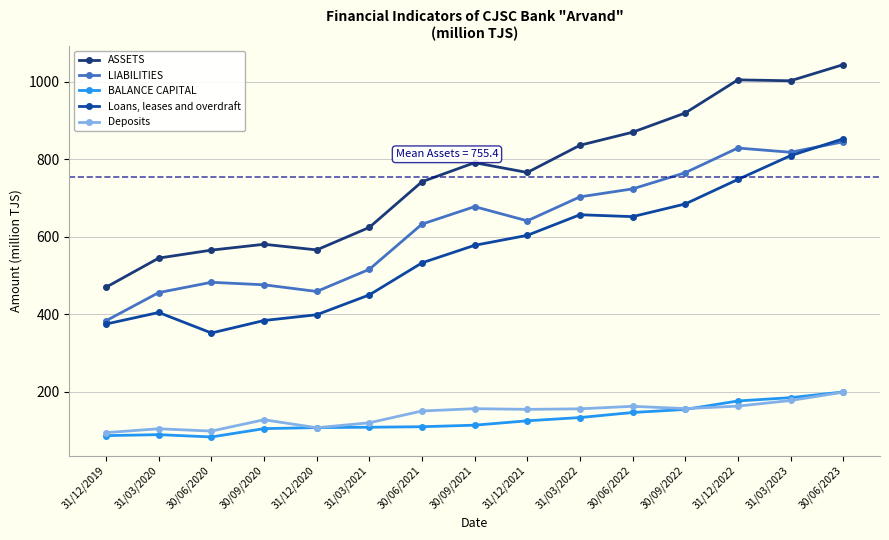

What is the spread (max minus min) of values at 31/12/2021?

641.3